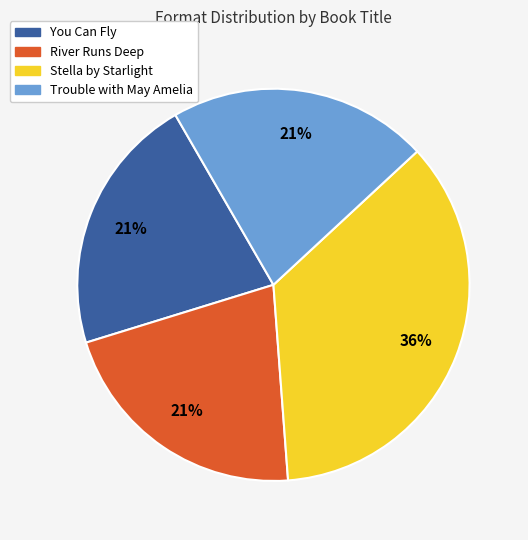

To the nearest percent, what is the average slice percentage?

25%